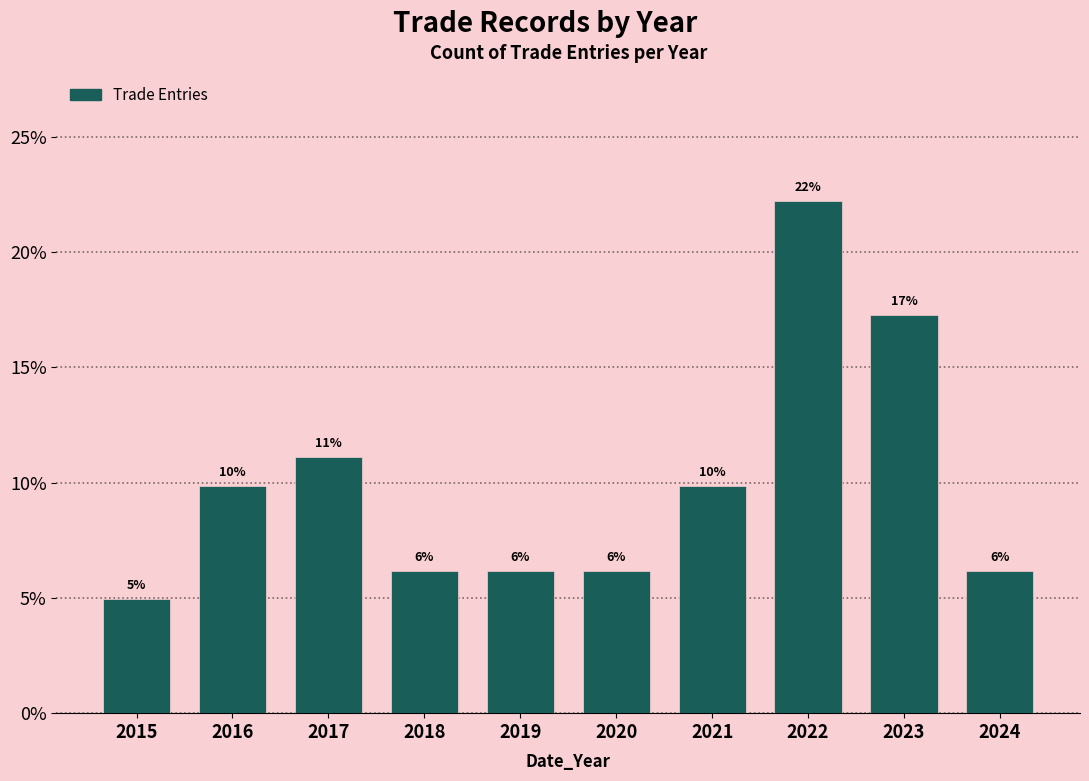

Does the chart contain any negative values?

No